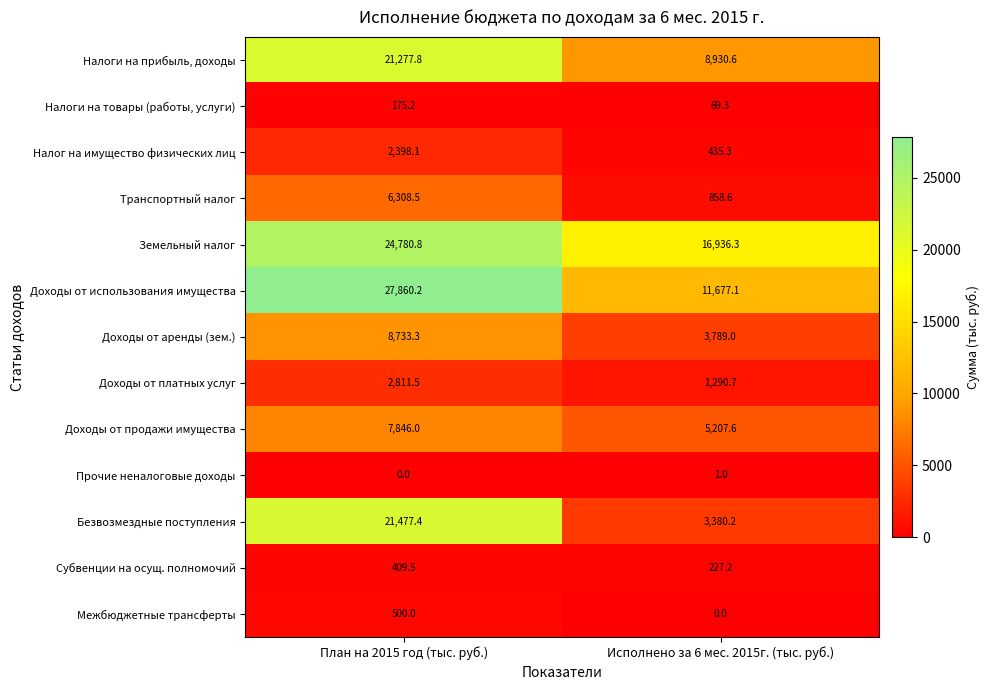

Which series has the largest total across all categories?

Земельный налог